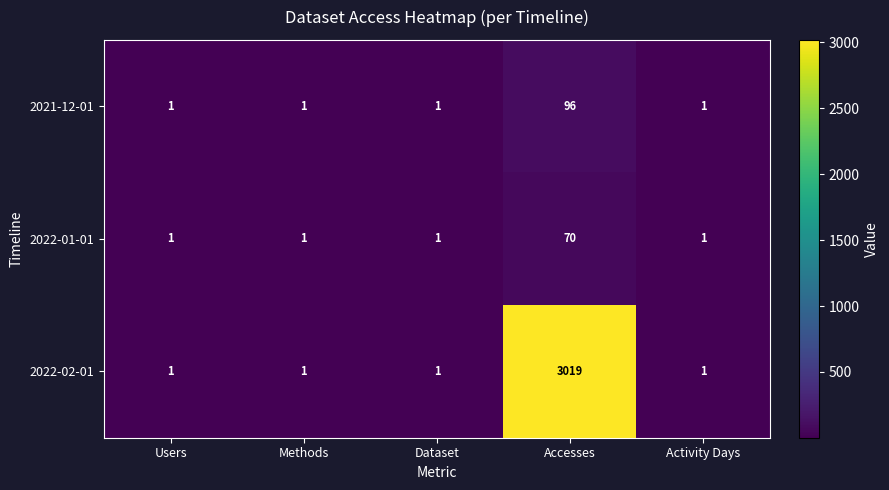

True or false: 2021-12-01 has a value of 96 at Accesses.

True